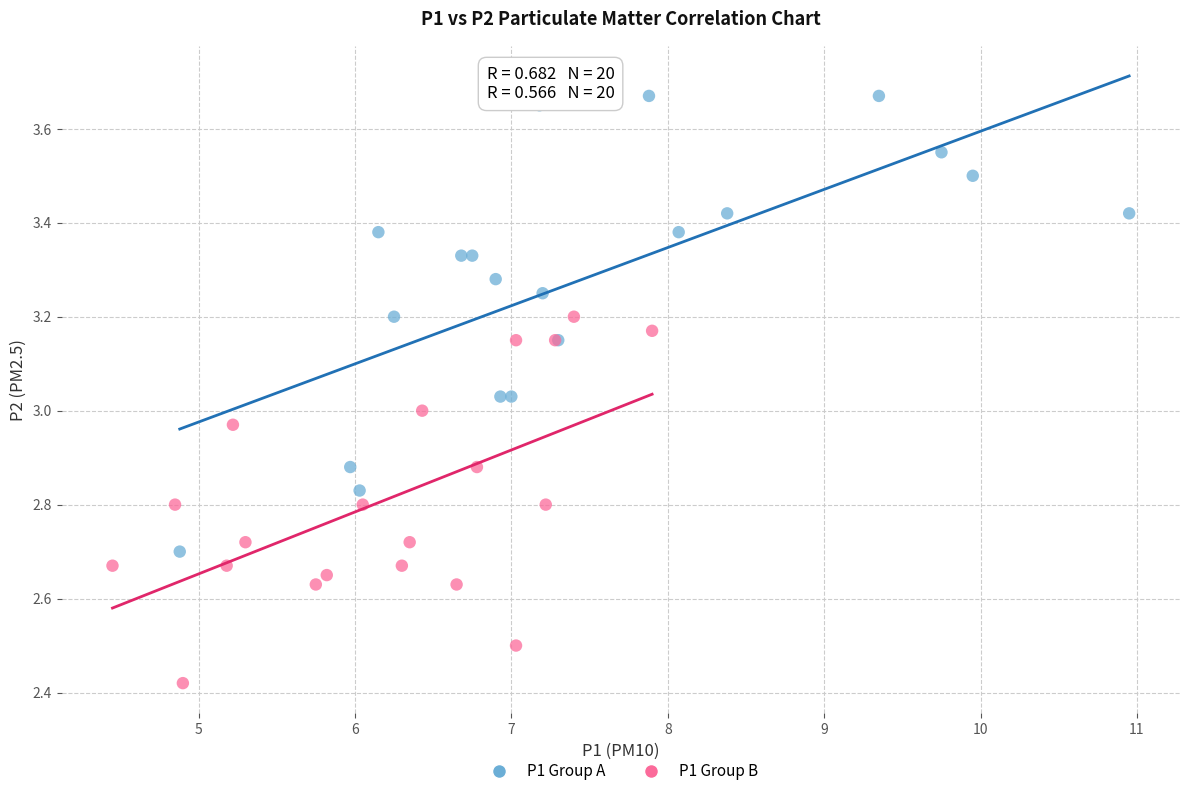

Which series has the widest spread of Y values?

P1 Group A